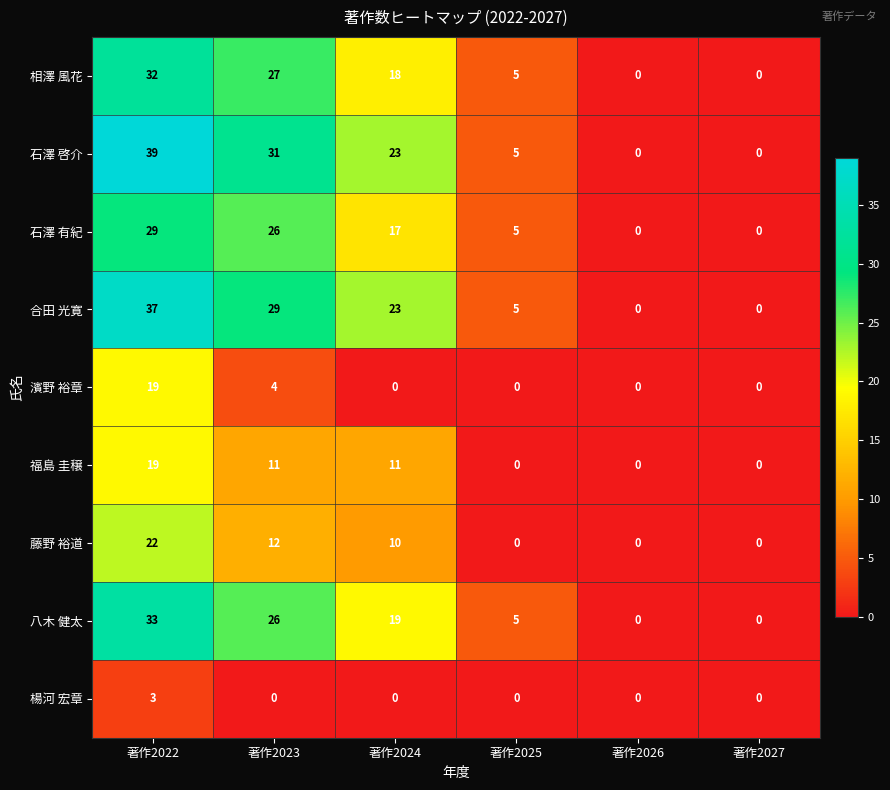

Which label corresponds to the largest value in the chart?

著作2022